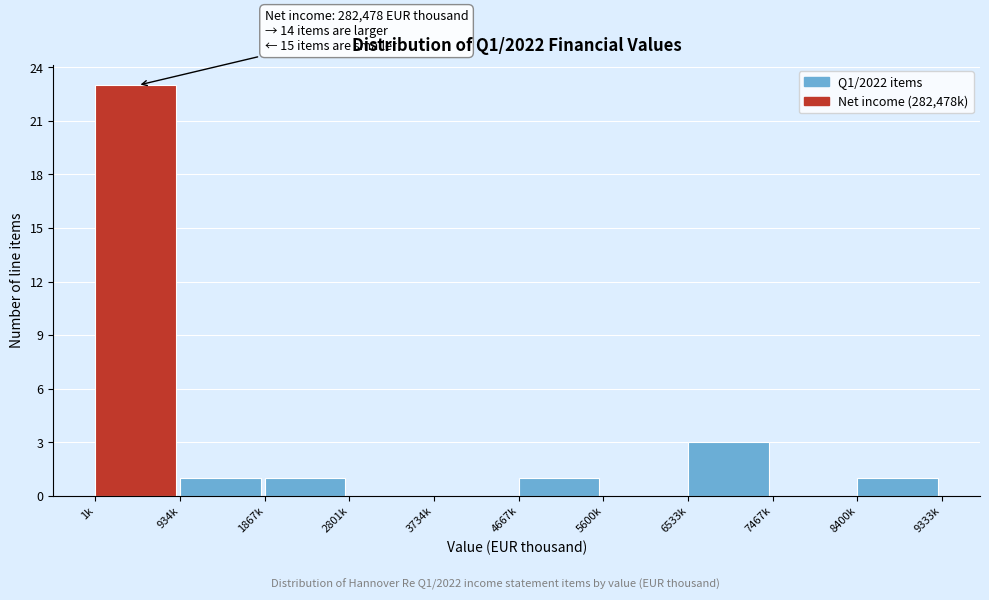

Reading right to left, transcribe all the data shown in this chart.

8400k=1	7467k=0	6533k=3	5600k=0	4667k=1	3734k=0	2801k=0	1867k=1	934k=1	1k=23